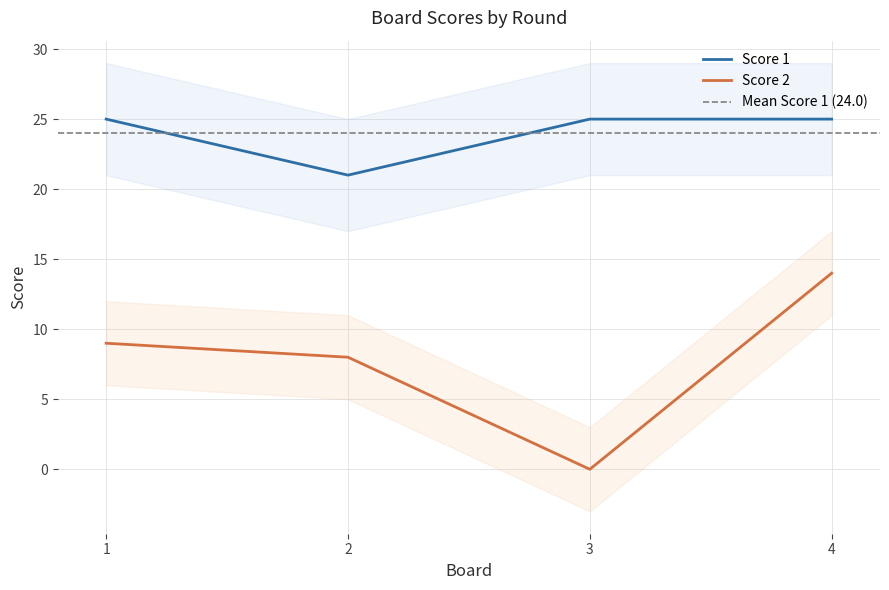

Which series has the largest total across all categories?

Score 1